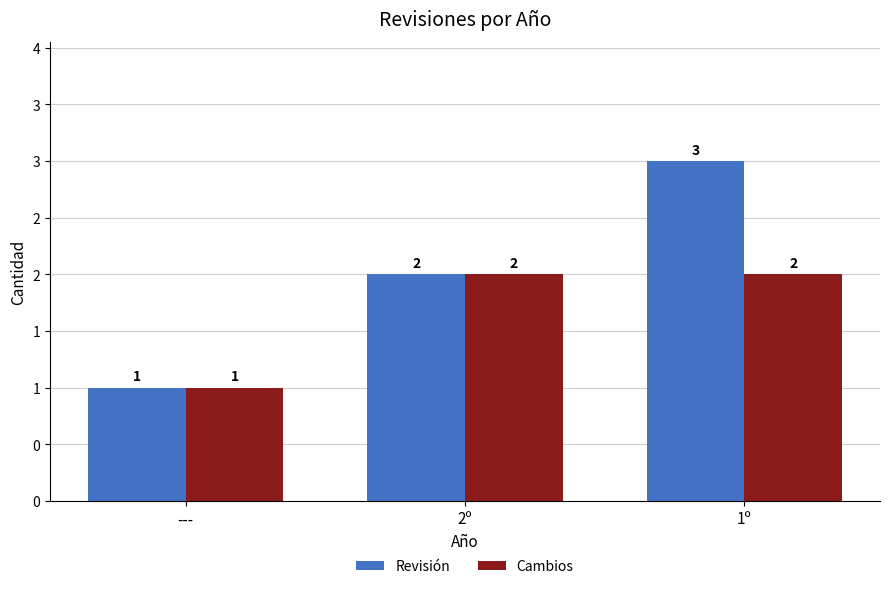

Which series has the largest range (max minus min)?

Revisión